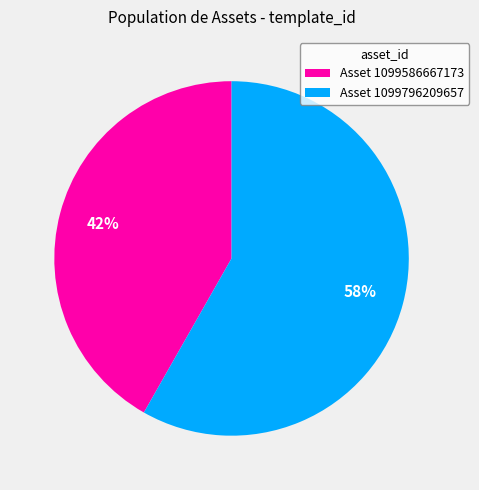

Is Asset 1099796209657 the majority of the pie?

Yes